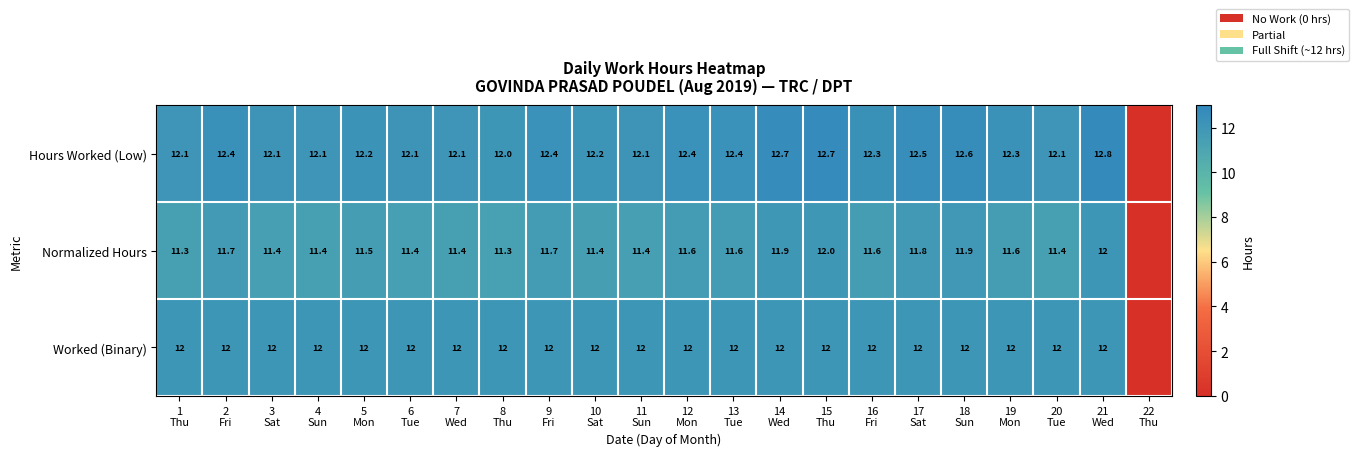

Count the number of categories in the chart.

22